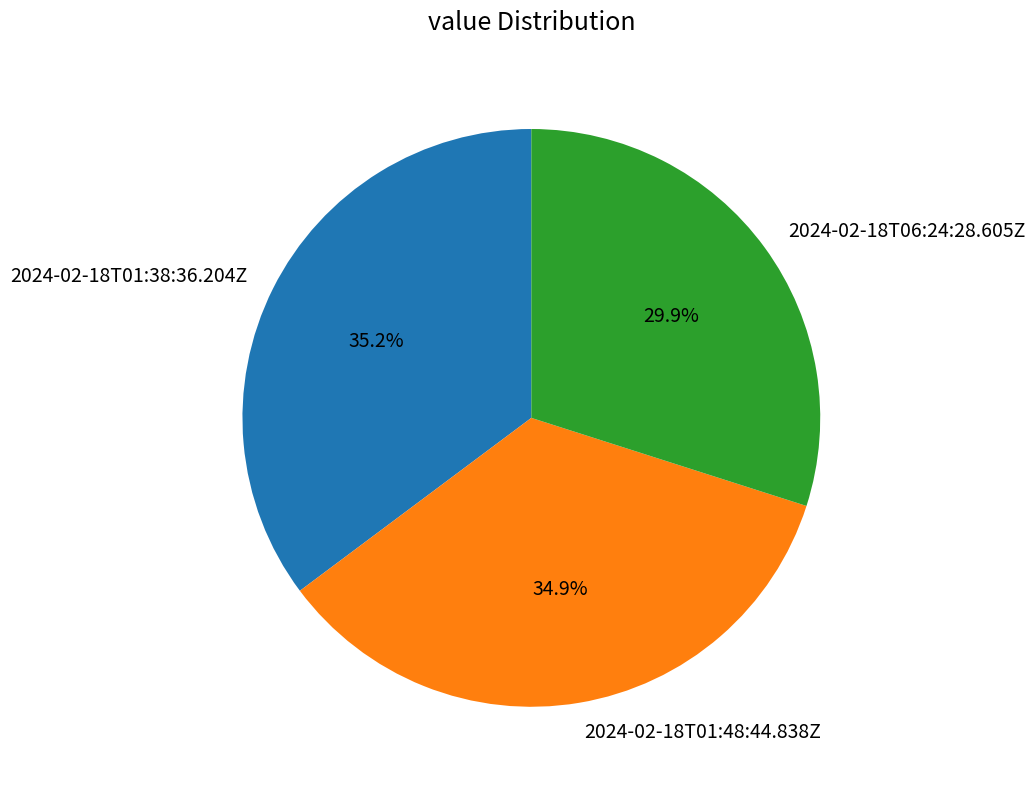

Does 2024-02-18T01:48:44.838Z represent more than half of the total?

No